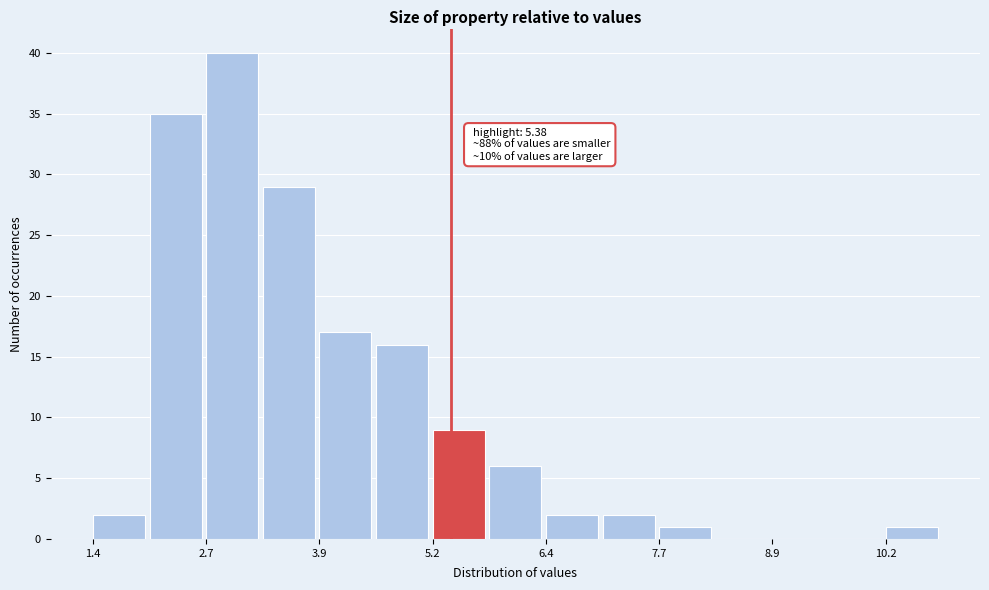

Read against the x-axis, roughly where is the centre of the tallest bar?

3.0